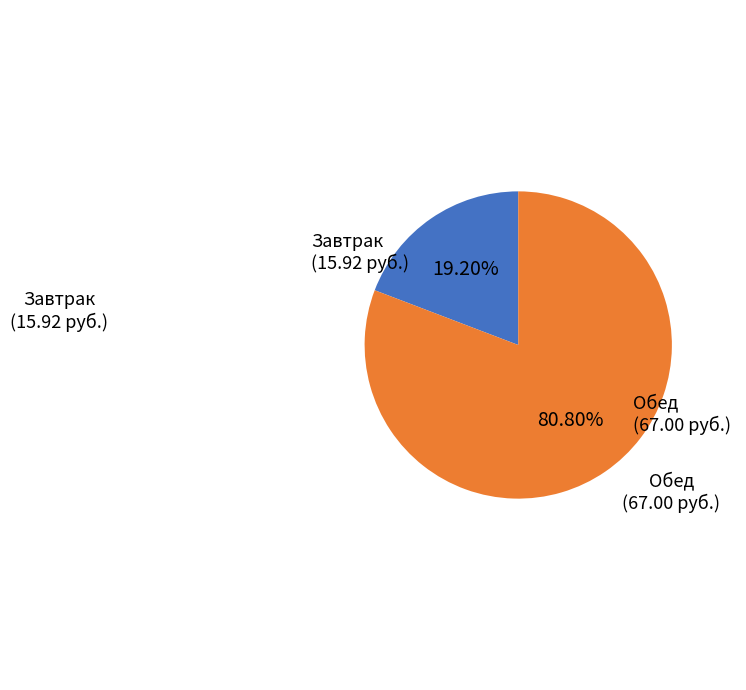

Does any single category account for the majority?

Yes